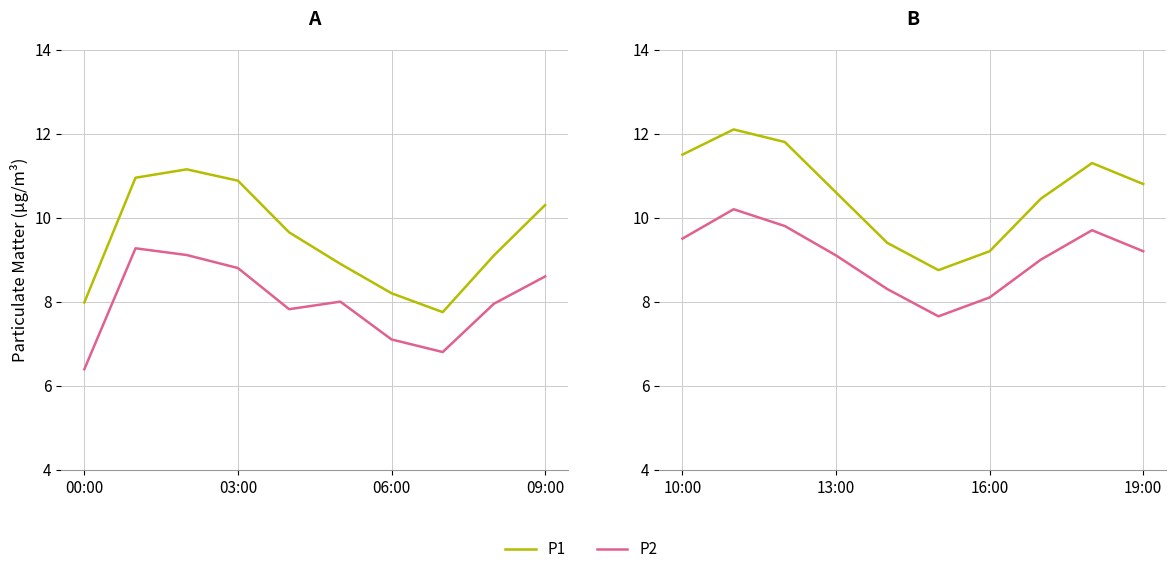

The P1 series shows 8.4 at 03:00. True or false?

False